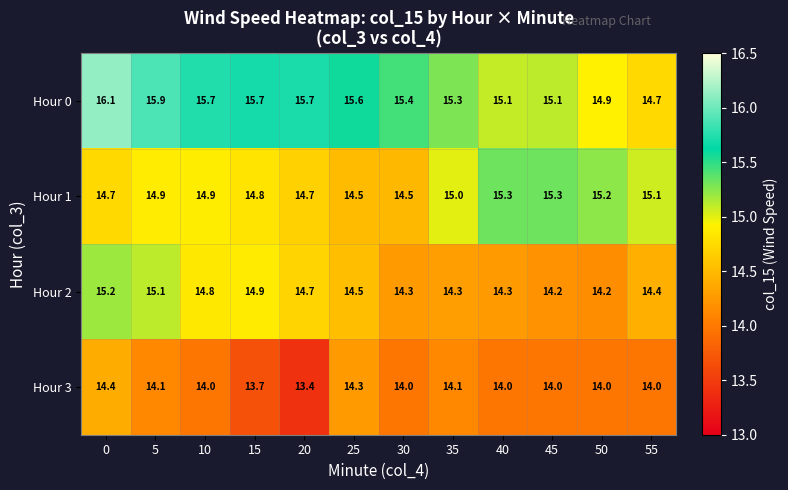

What is the approximate value of Hour 0 at 25?

15.6